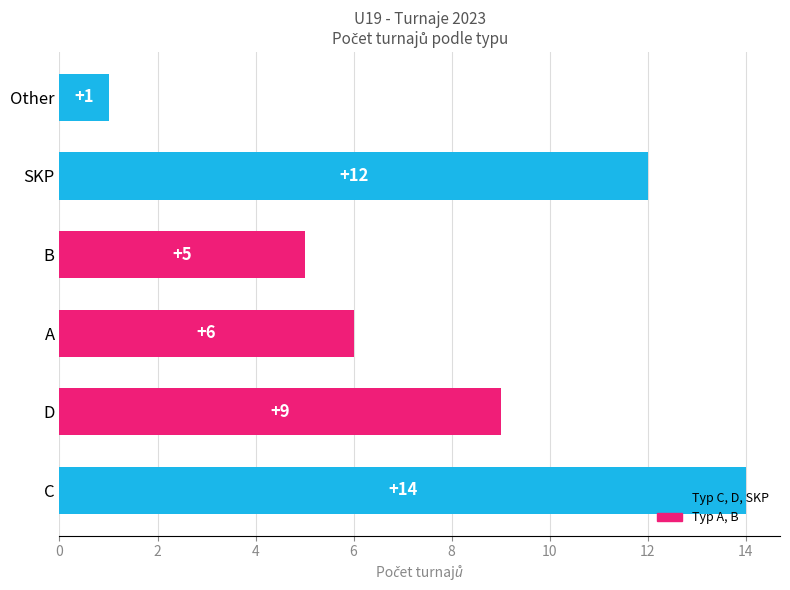

Does the chart contain any negative values?

No